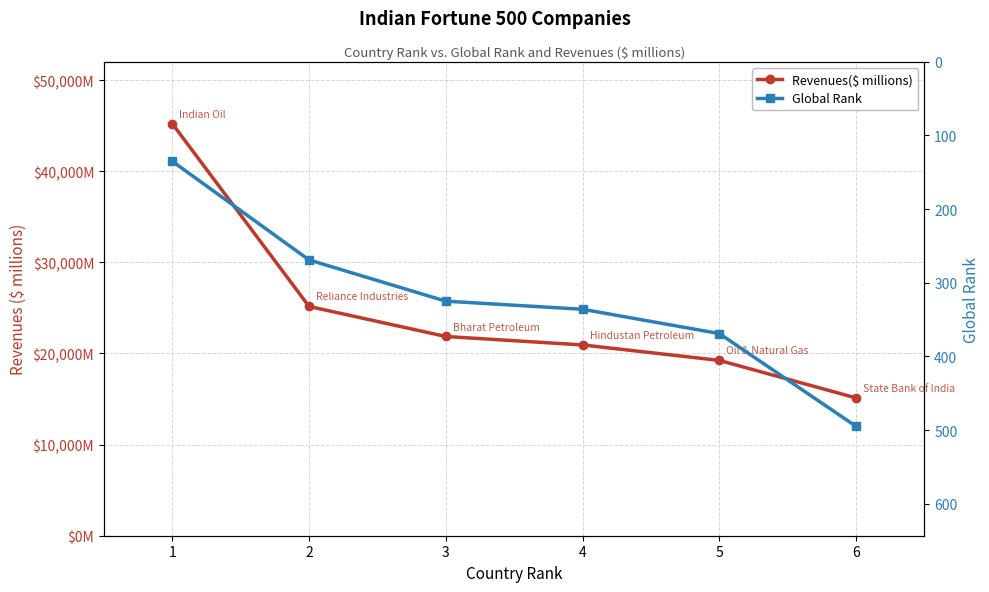

Where is Global Rank nearest to the value 315?

3